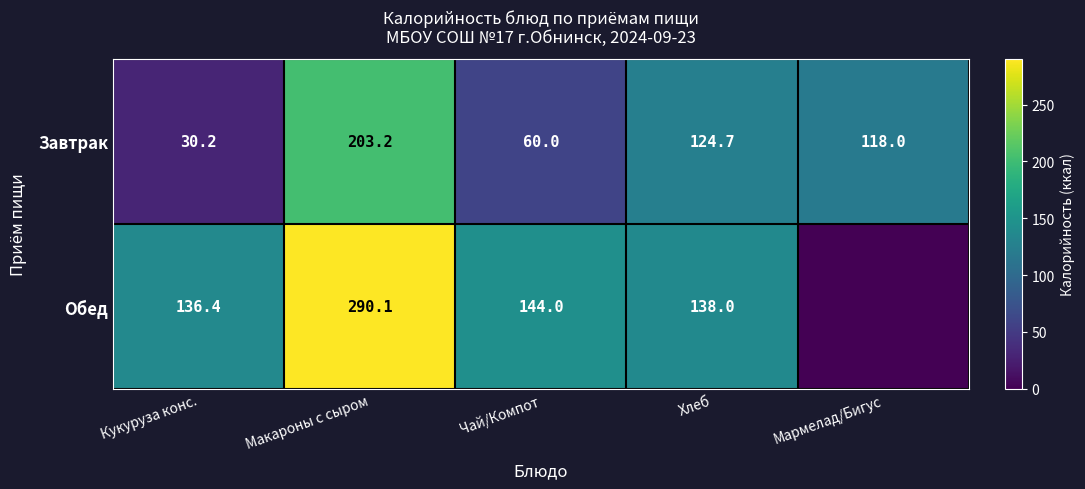

Is the value of Обед at Хлеб greater than the value of Завтрак at Мармелад/Бигус?

Yes